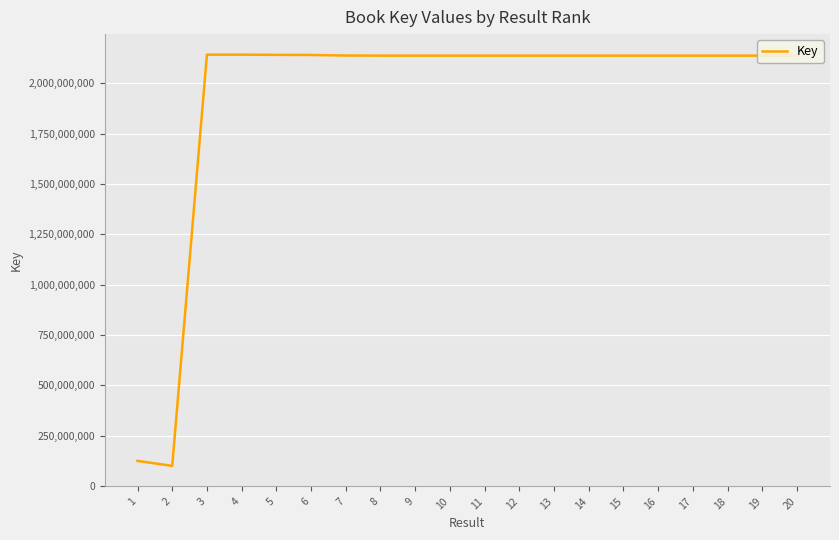

The value at 17 is 2137684424. True or false?

True